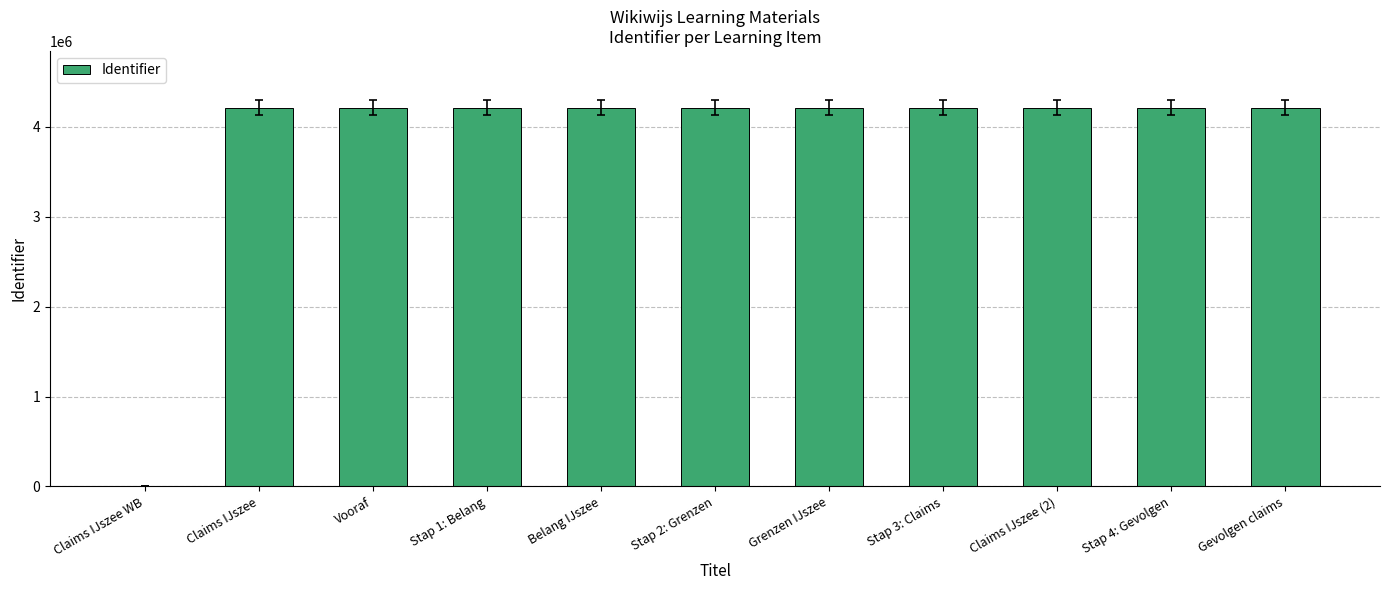

Where is the data nearest to the value 2106428?

Claims IJszee